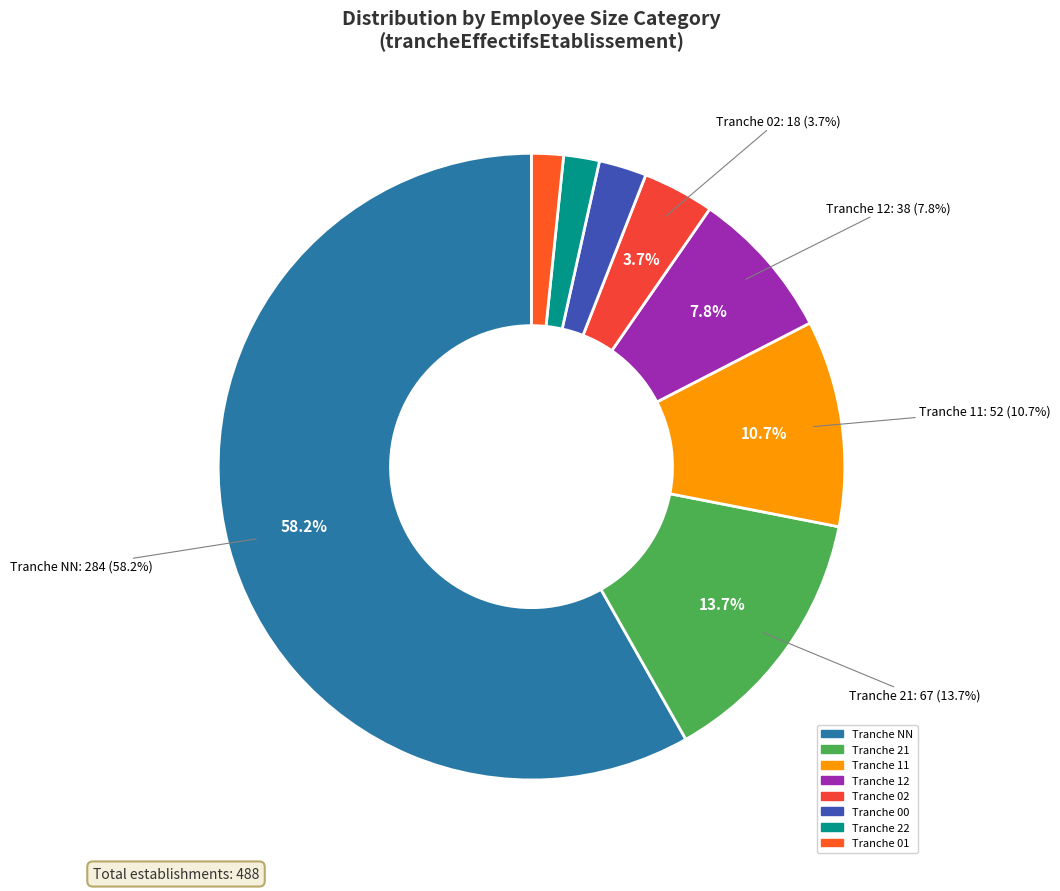

What percentage is the 21 slice, to the nearest percent?

14%